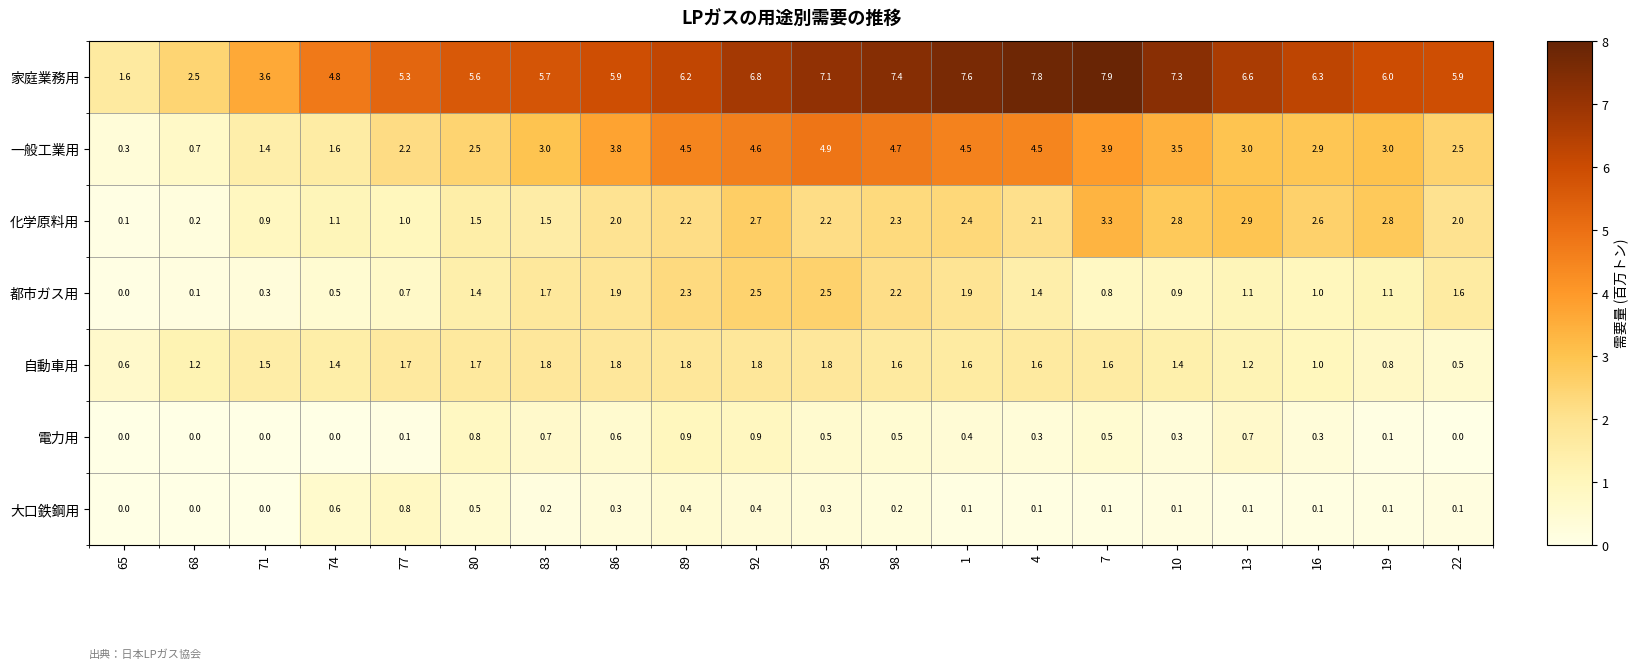

List the series in order of their peak value, lowest first.

大口鉄鋼用, 電力用, 自動車用, 都市ガス用, 化学原料用, 一般工業用, 家庭業務用